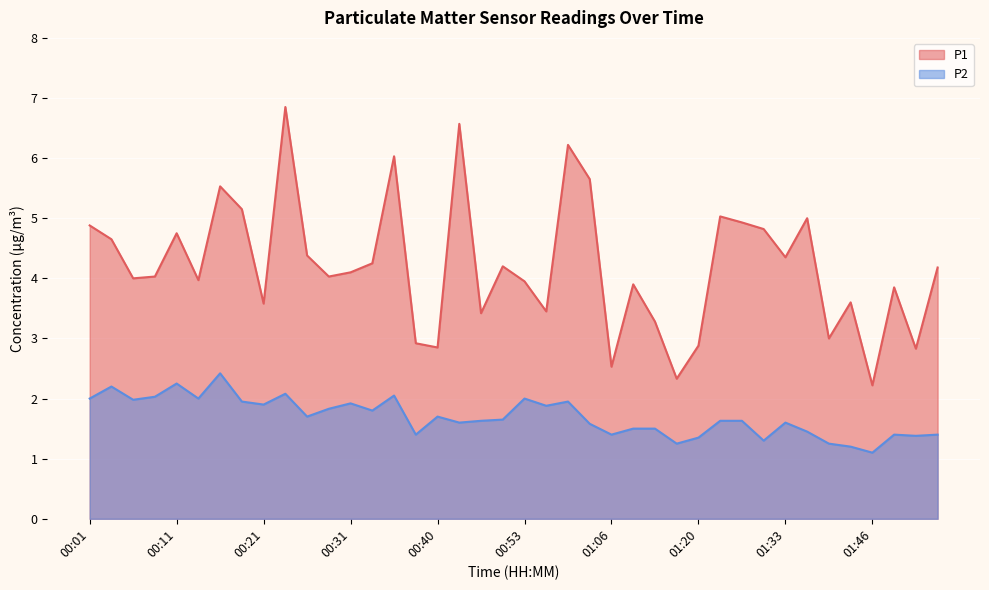

How many lines are shown in the chart?

2